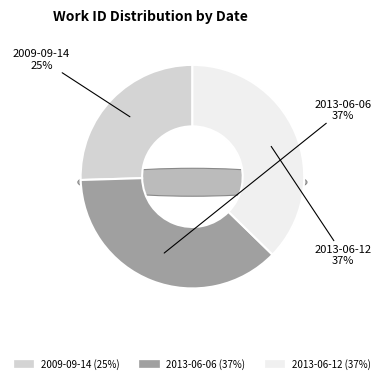

Count the number of slices in the pie.

3